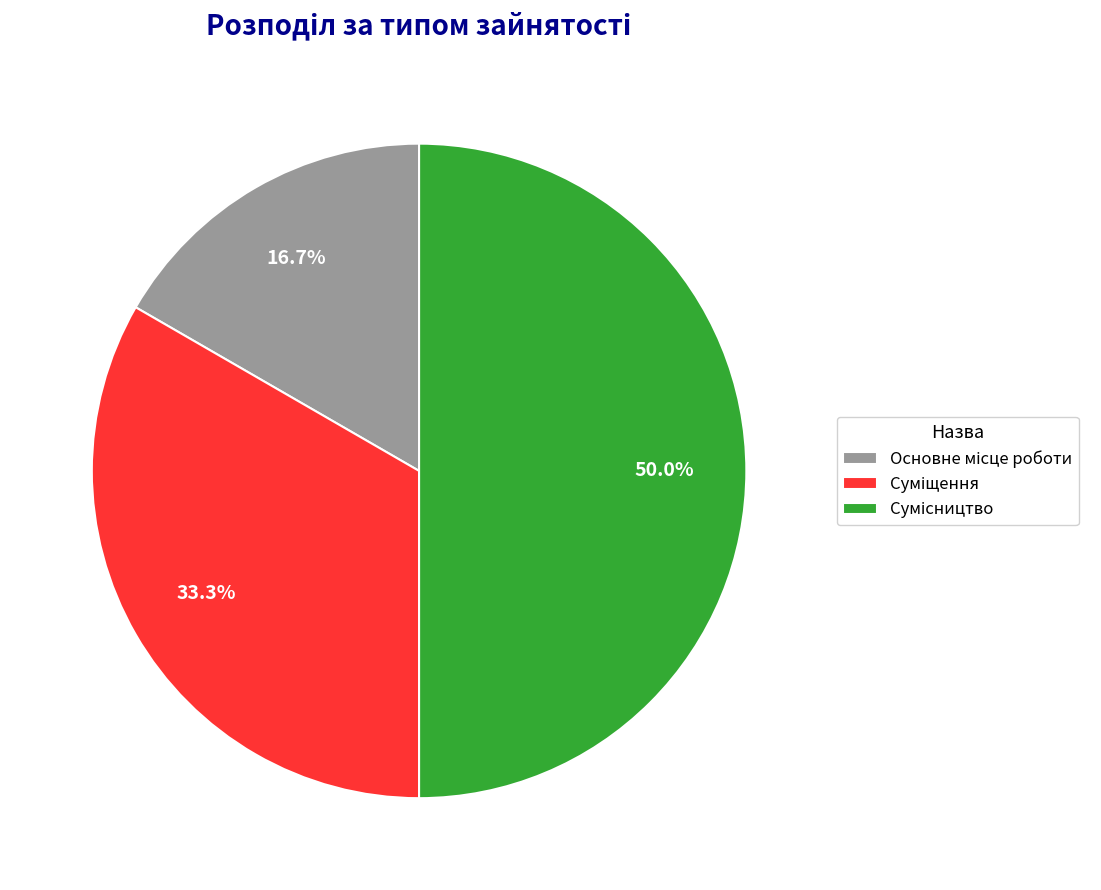

Count the number of slices in the pie.

3